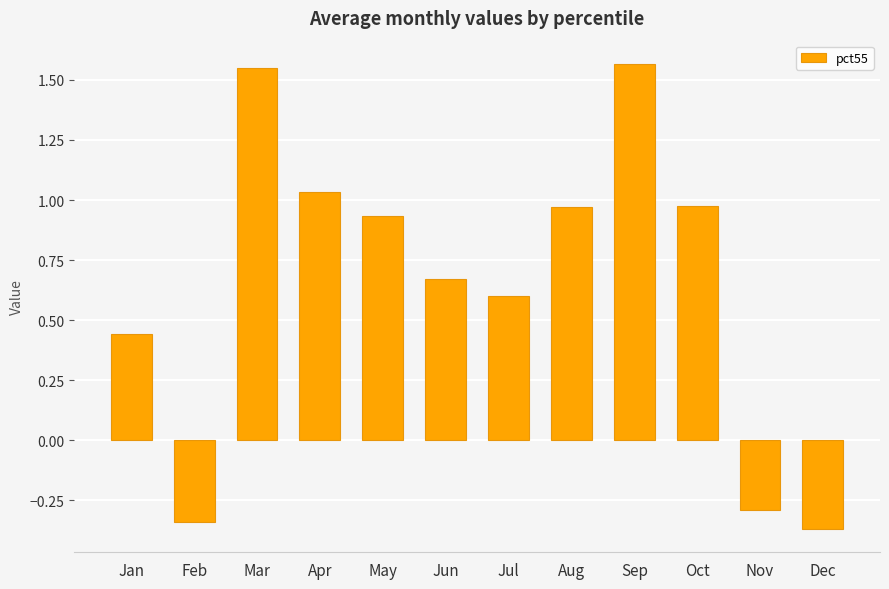

Count the number of categories in the chart.

12